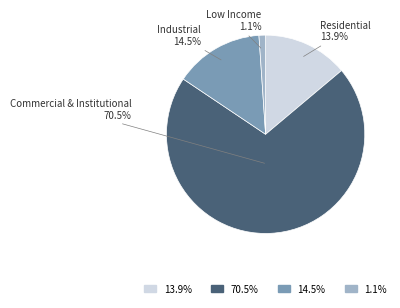

Is there any slice that represents more than half of the pie?

Yes